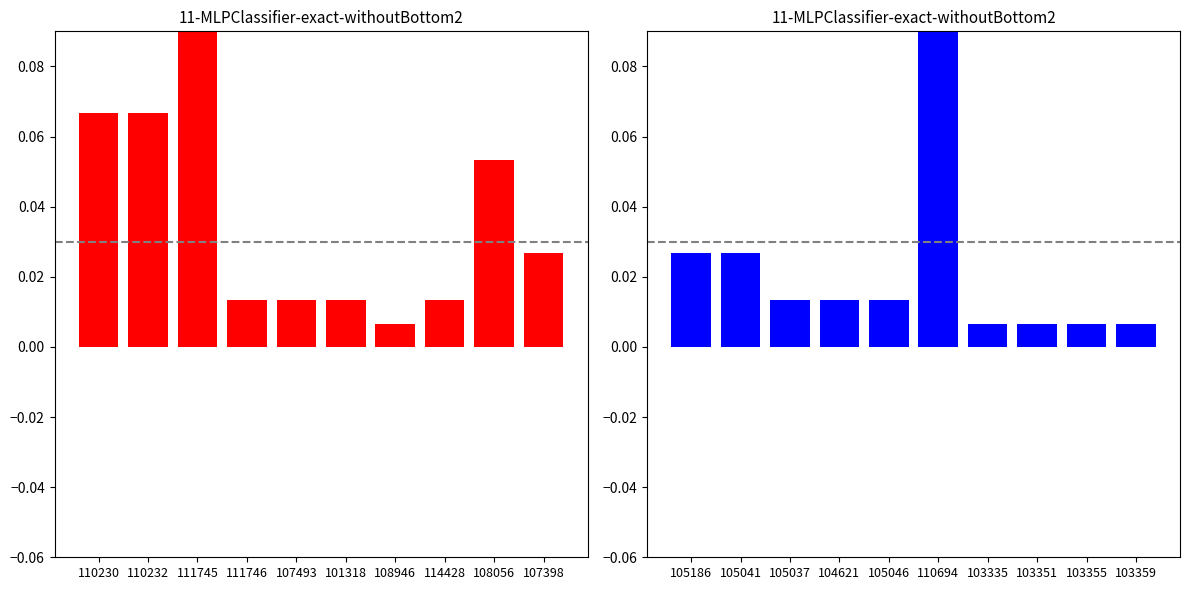

What is the maximum value for Left Series?

0.1